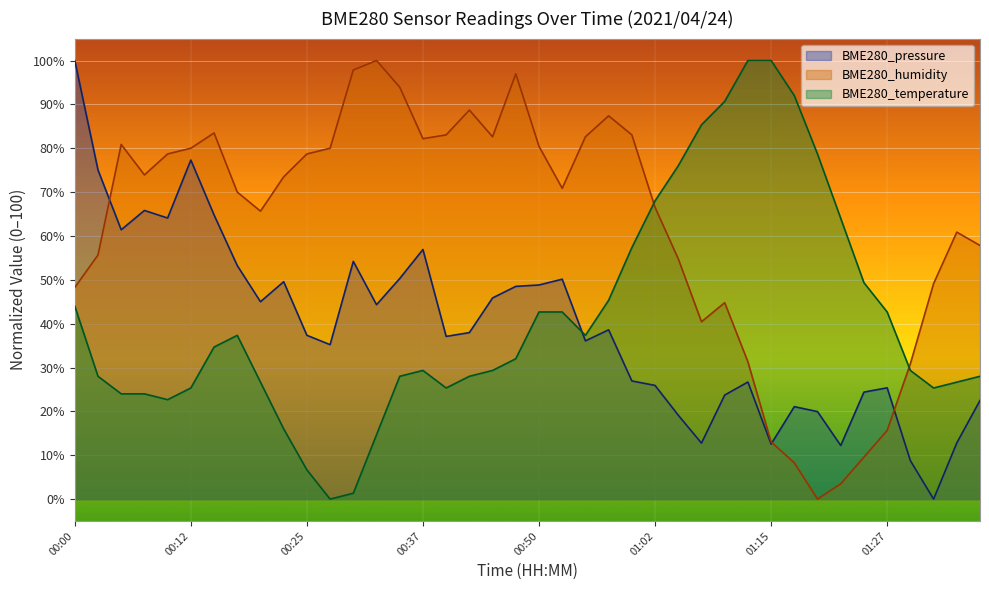

Where is the first local minimum for BME280_temperature?

00:10